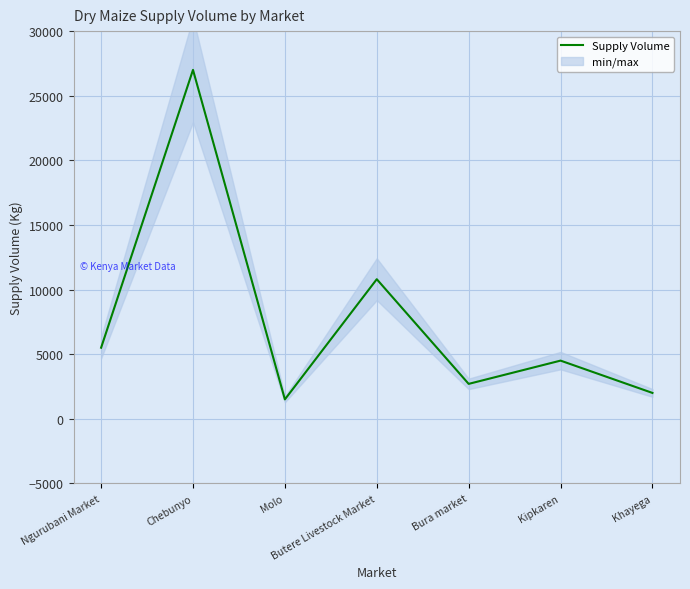

Reading left to right, list all the values displayed in this chart.

5500	27000	1500	10800	2700	4500	2000